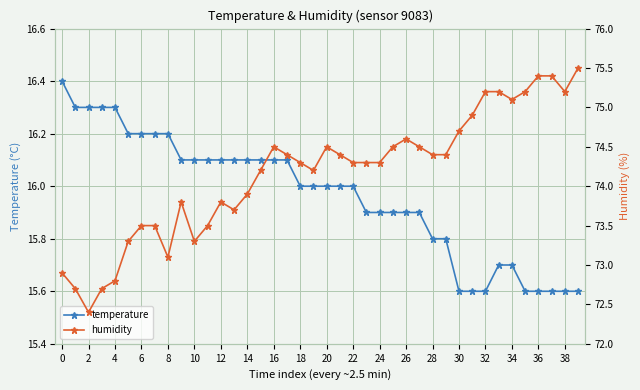

Is this an area chart (filled region under the line)?

No